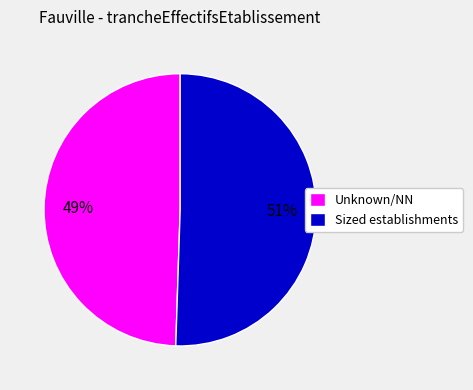

The Sized establishments slice represents 51% of the pie. True or false?

True